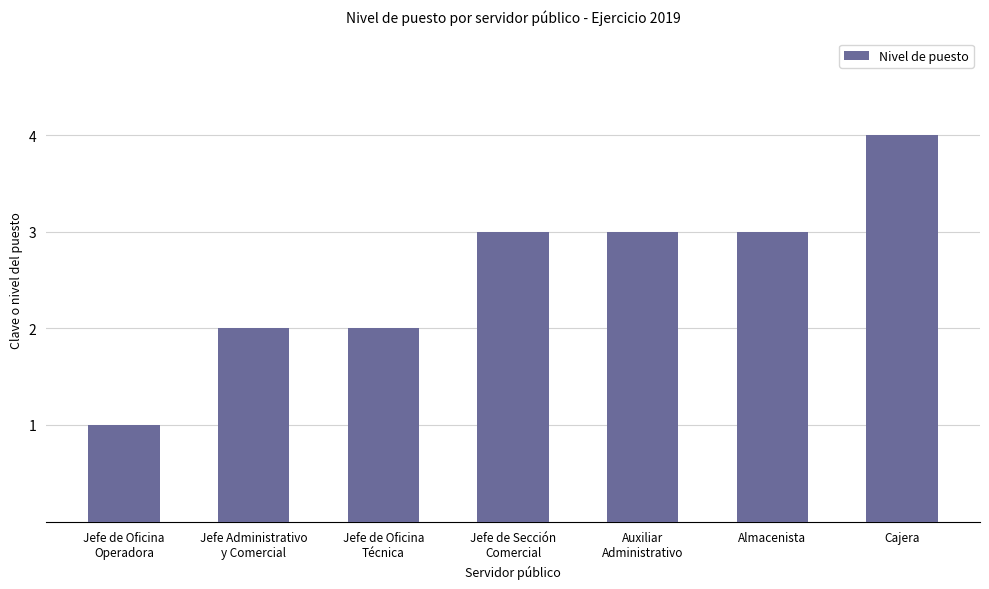

How many bars are there in total?

7